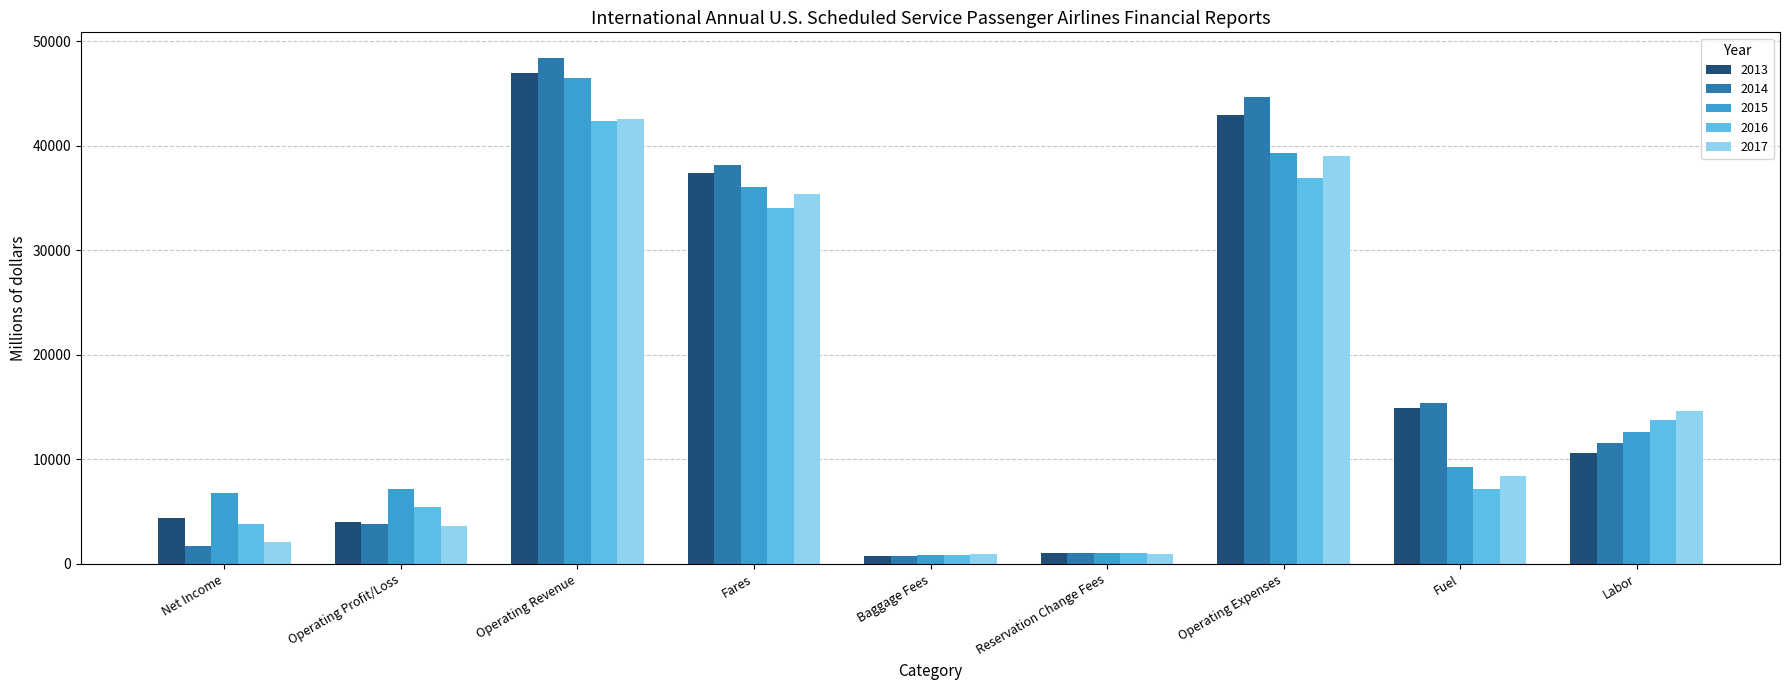

What is the label of the 1st bar from the left?

Net Income